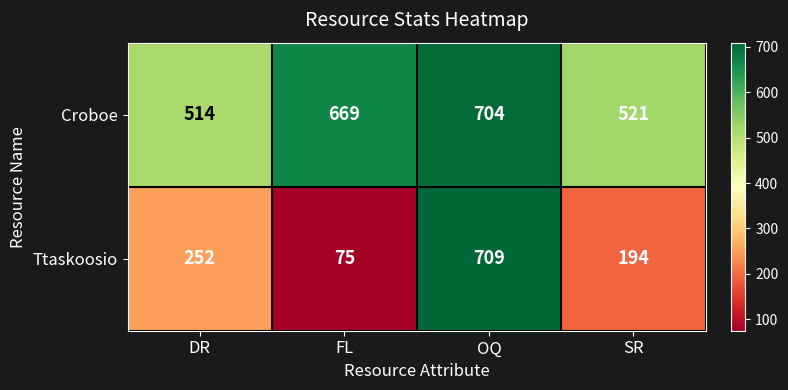

Which category has the lowest value in the Croboe series?

DR